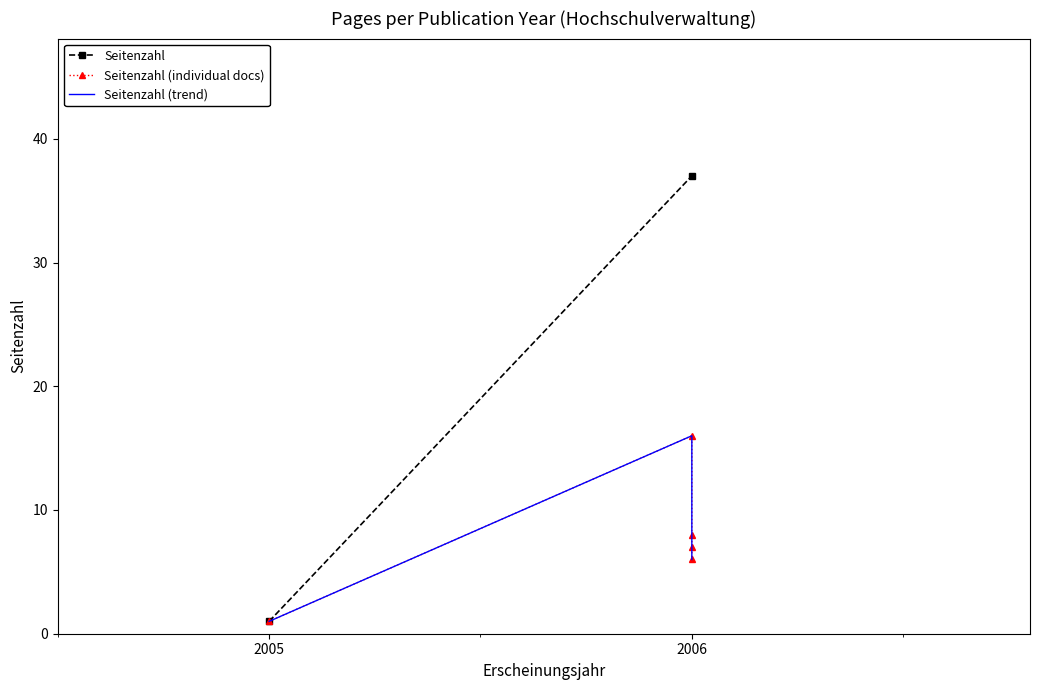

The value at 2006 is 10. True or false?

False